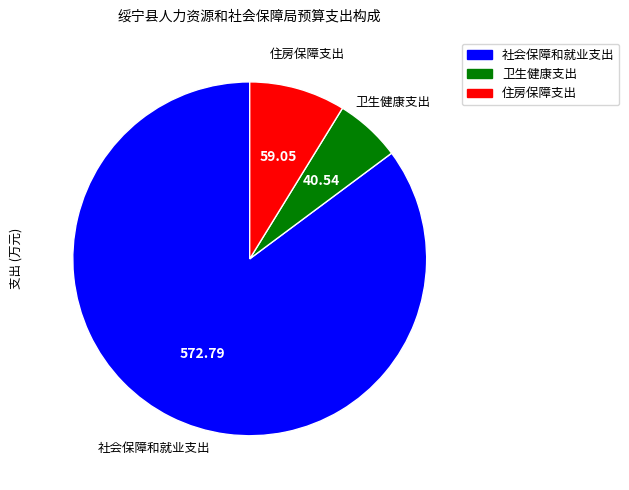

What is the largest slice in the pie chart?

社会保障和就业支出